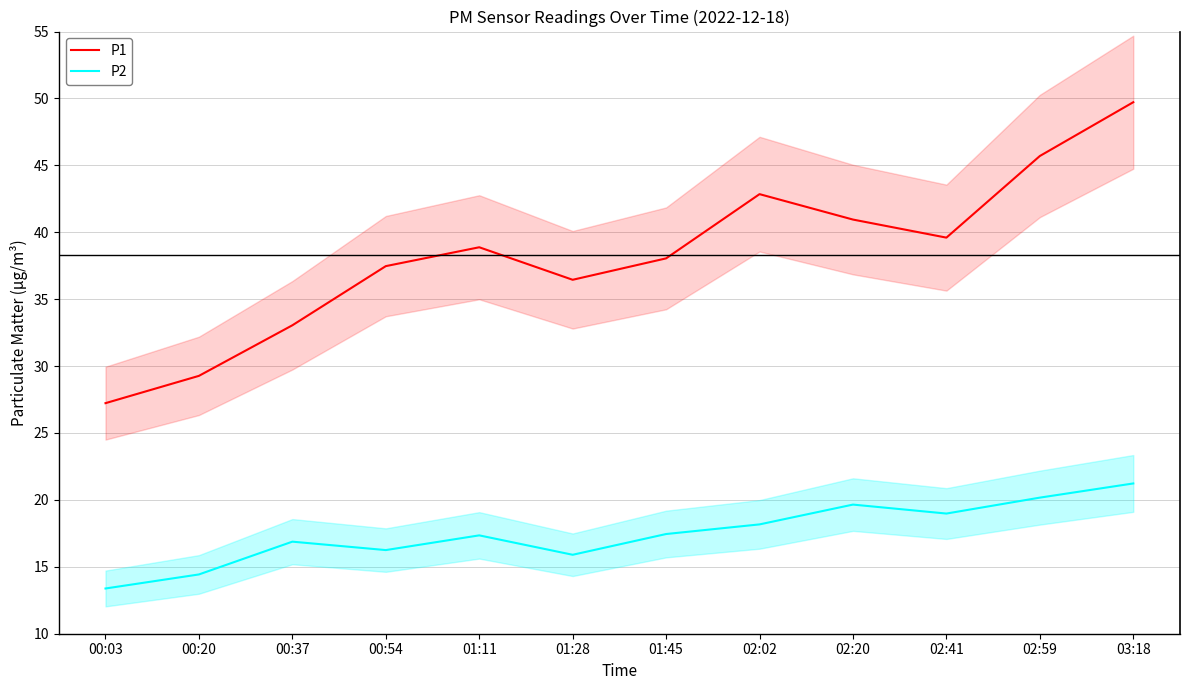

At which label does P2 first exceed 17?

01:11